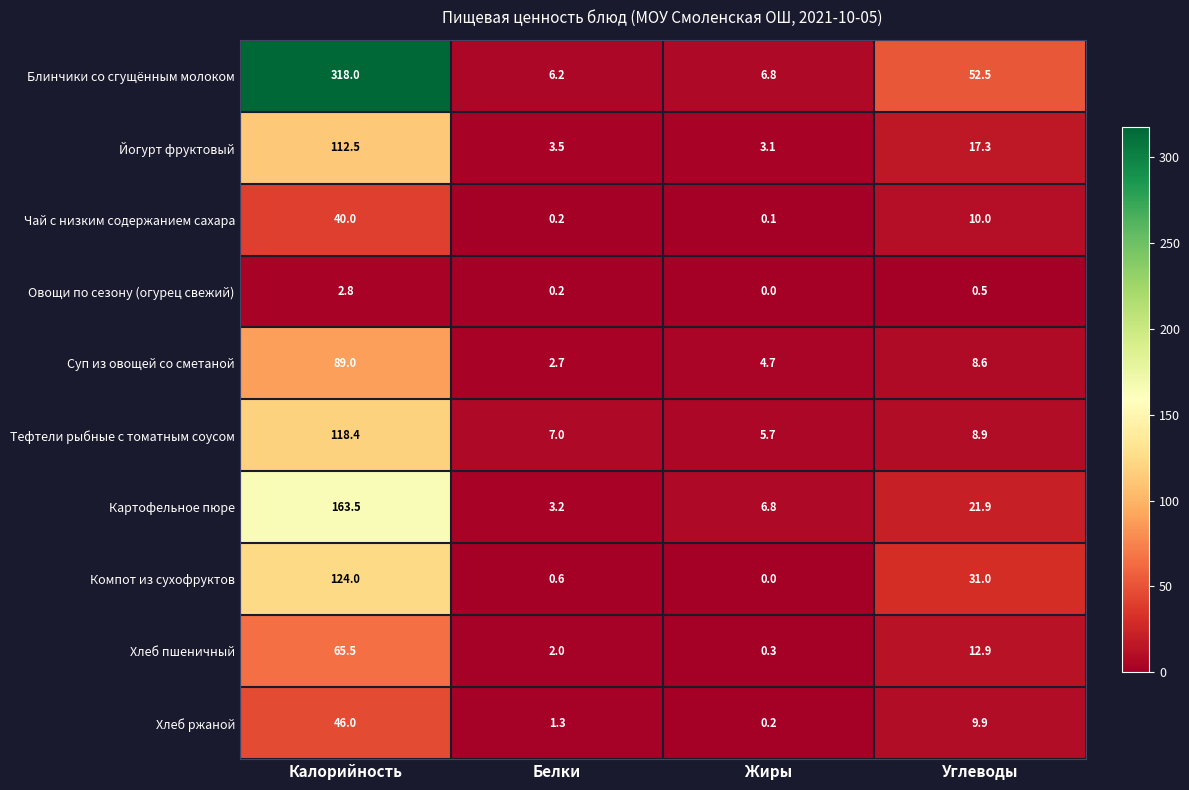

How many categories are shown in the chart?

4